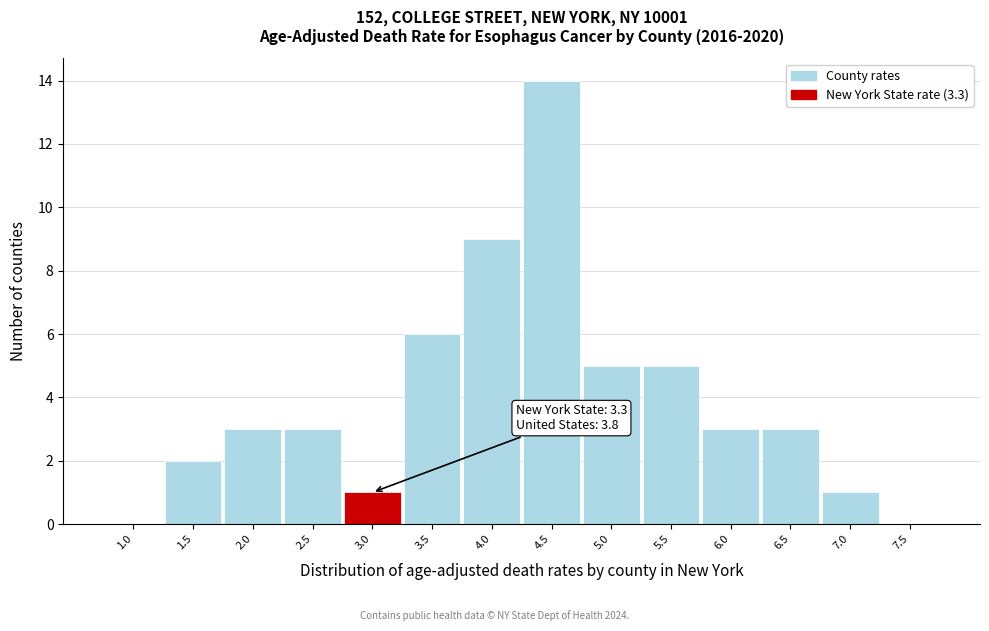

Approximately how many times larger is the value at 1.5 compared to 2.5?

0.7